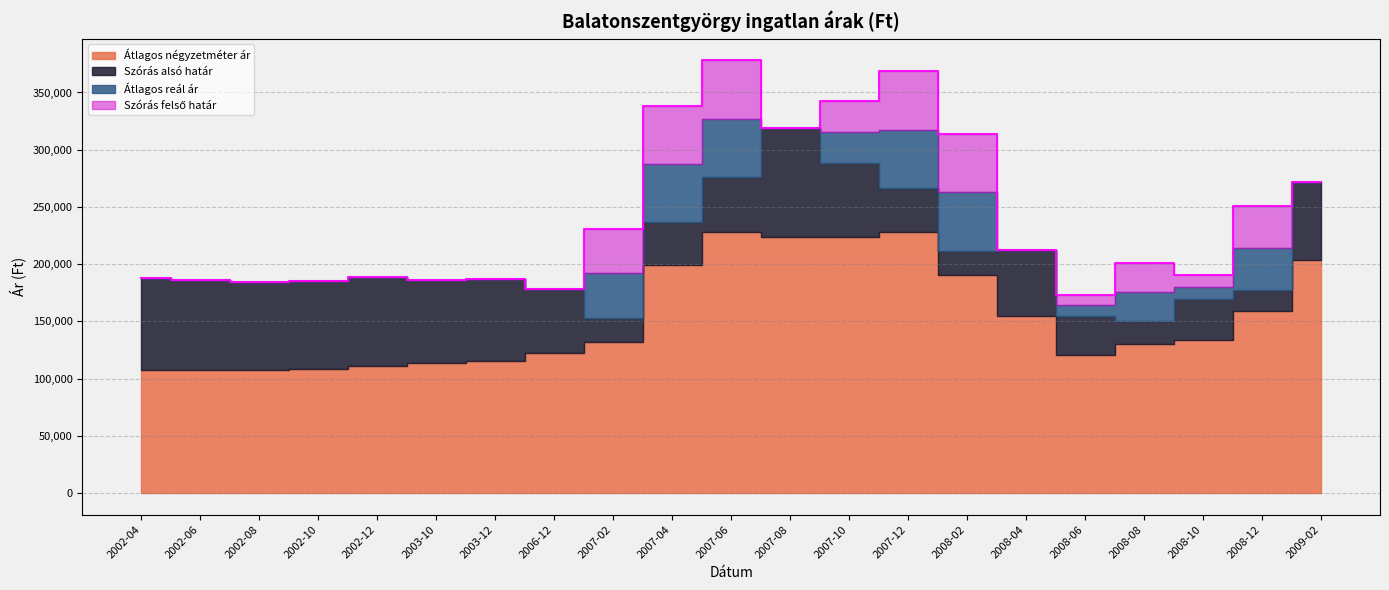

True or false: Szórás alsó határ and Szórás felső határ cross at least once.

False